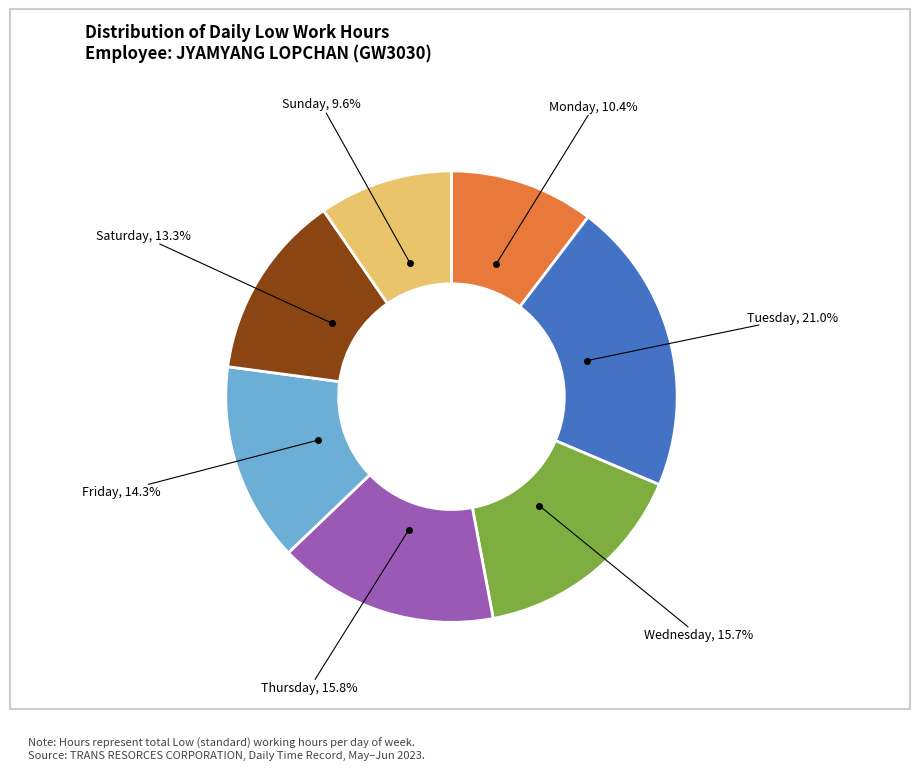

Does any single category account for the majority?

No